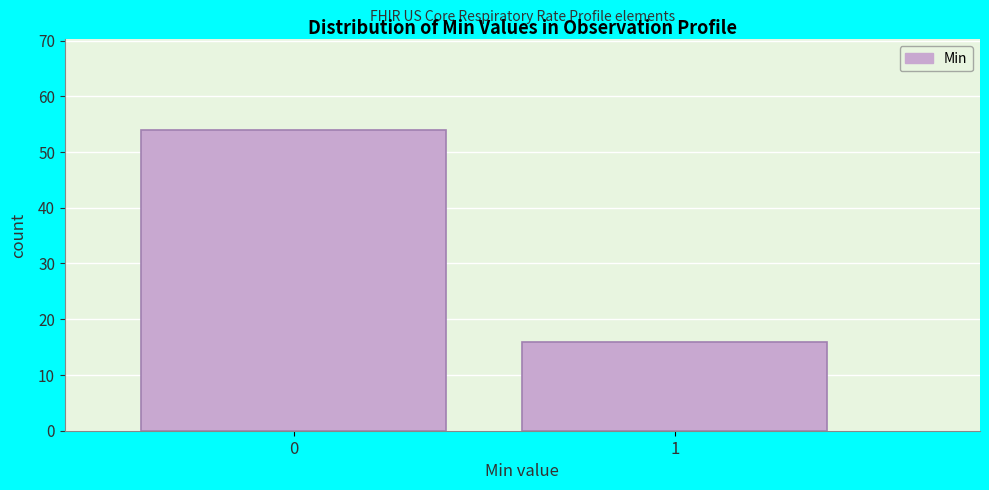

Reading left to right, transcribe all the data shown in this chart.

0=54	1=16